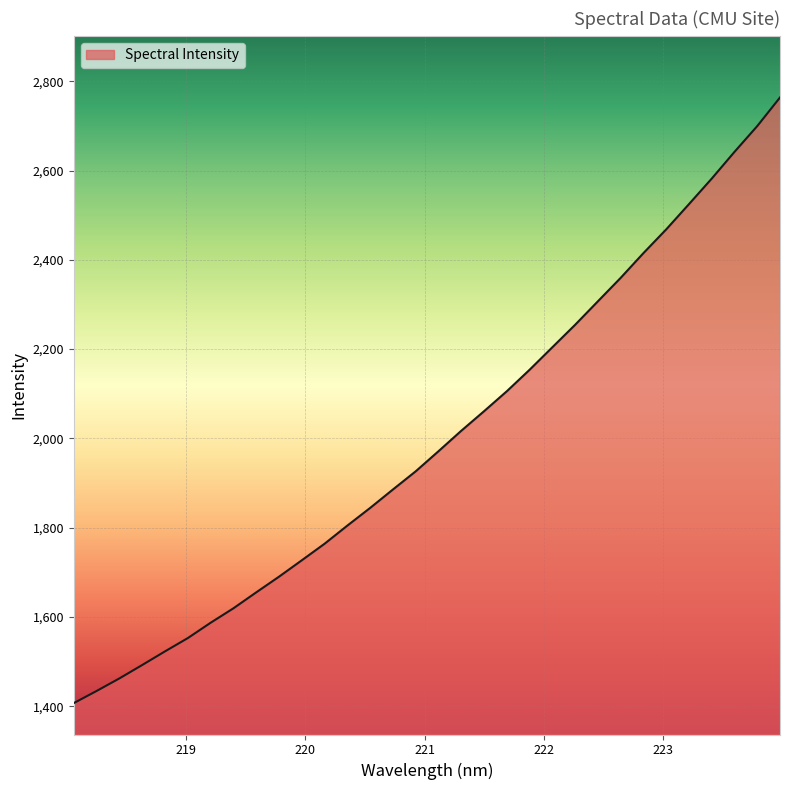

What is the smallest value displayed?

1406.8